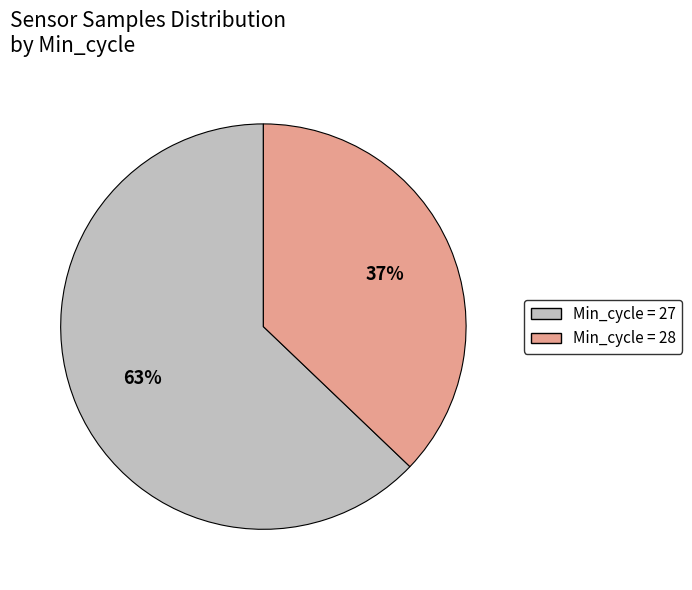

Which category has the biggest portion of the pie?

Min_cycle = 27